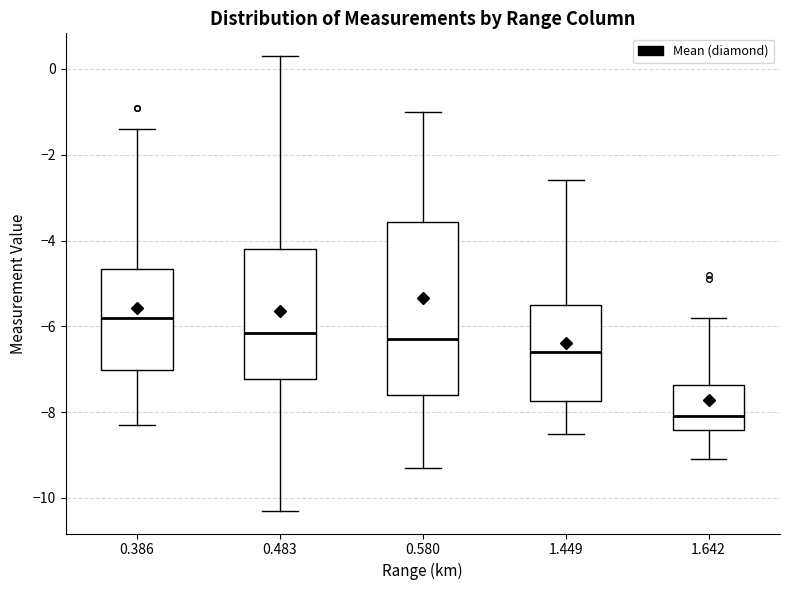

Where does the lower whisker of the box at x = 0.386 end on the y-axis? The values are not printed on the chart, so give them approximately, as read against the axis.

-8.2